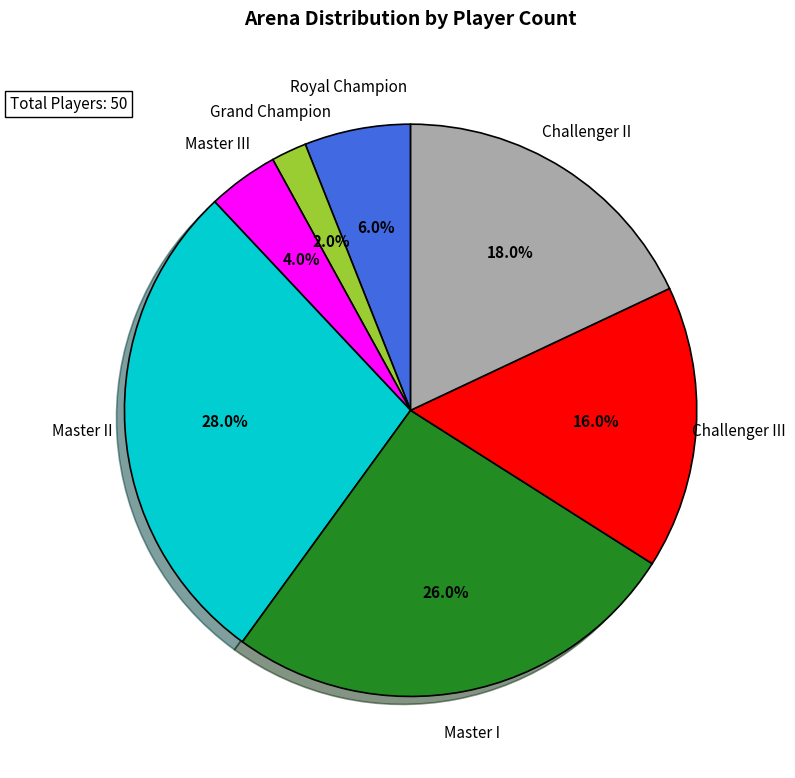

Is there a majority slice in this chart?

No